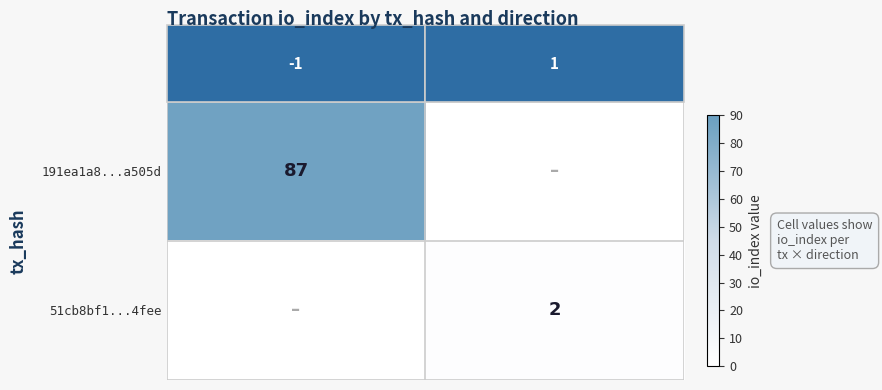

Count the number of categories in the chart.

2